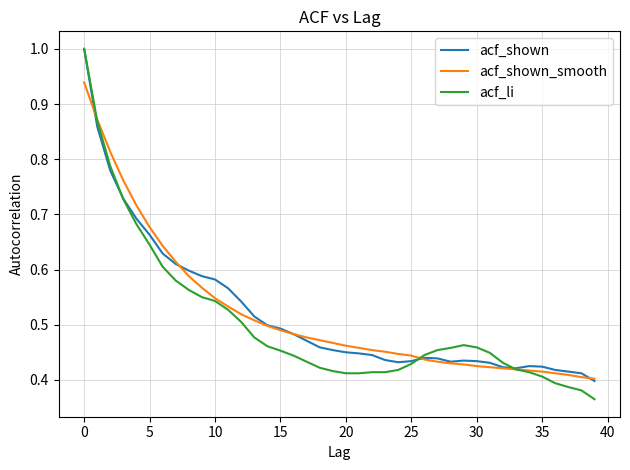

Which series has the largest range (max minus min)?

acf_li